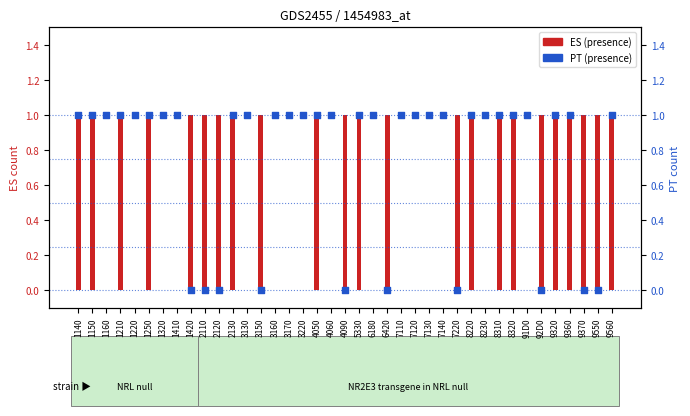

Is the value of PT at 1210 greater than the value of ES at 7140?

Yes